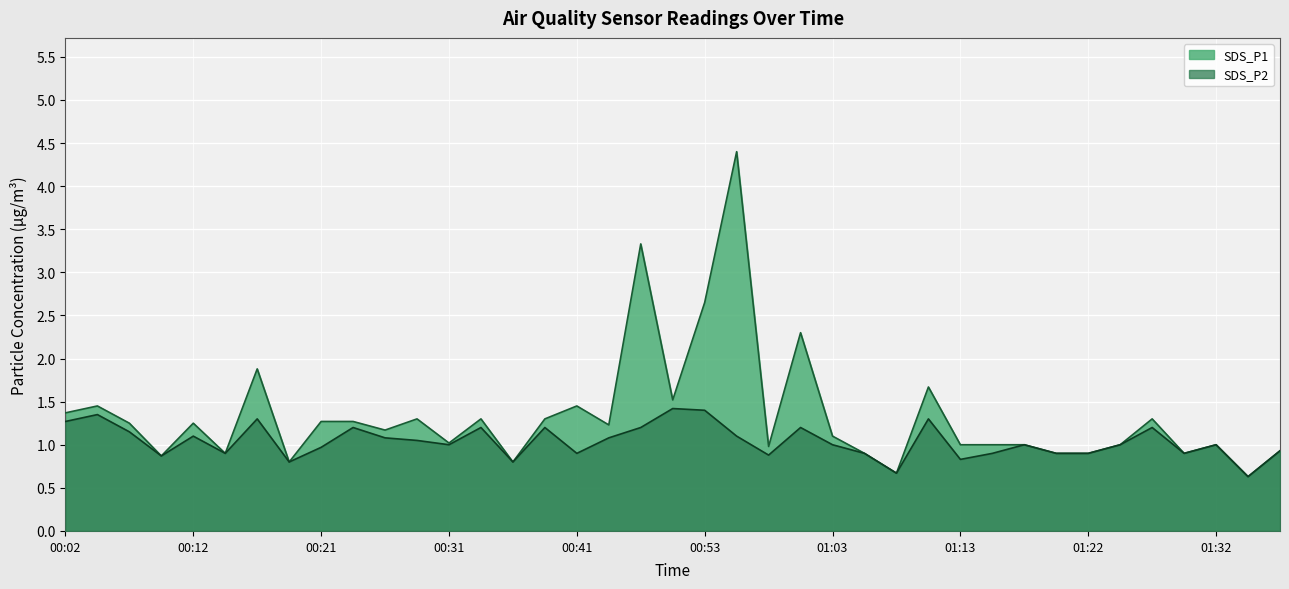

What is the average value of the SDS_P2 series?

1.0